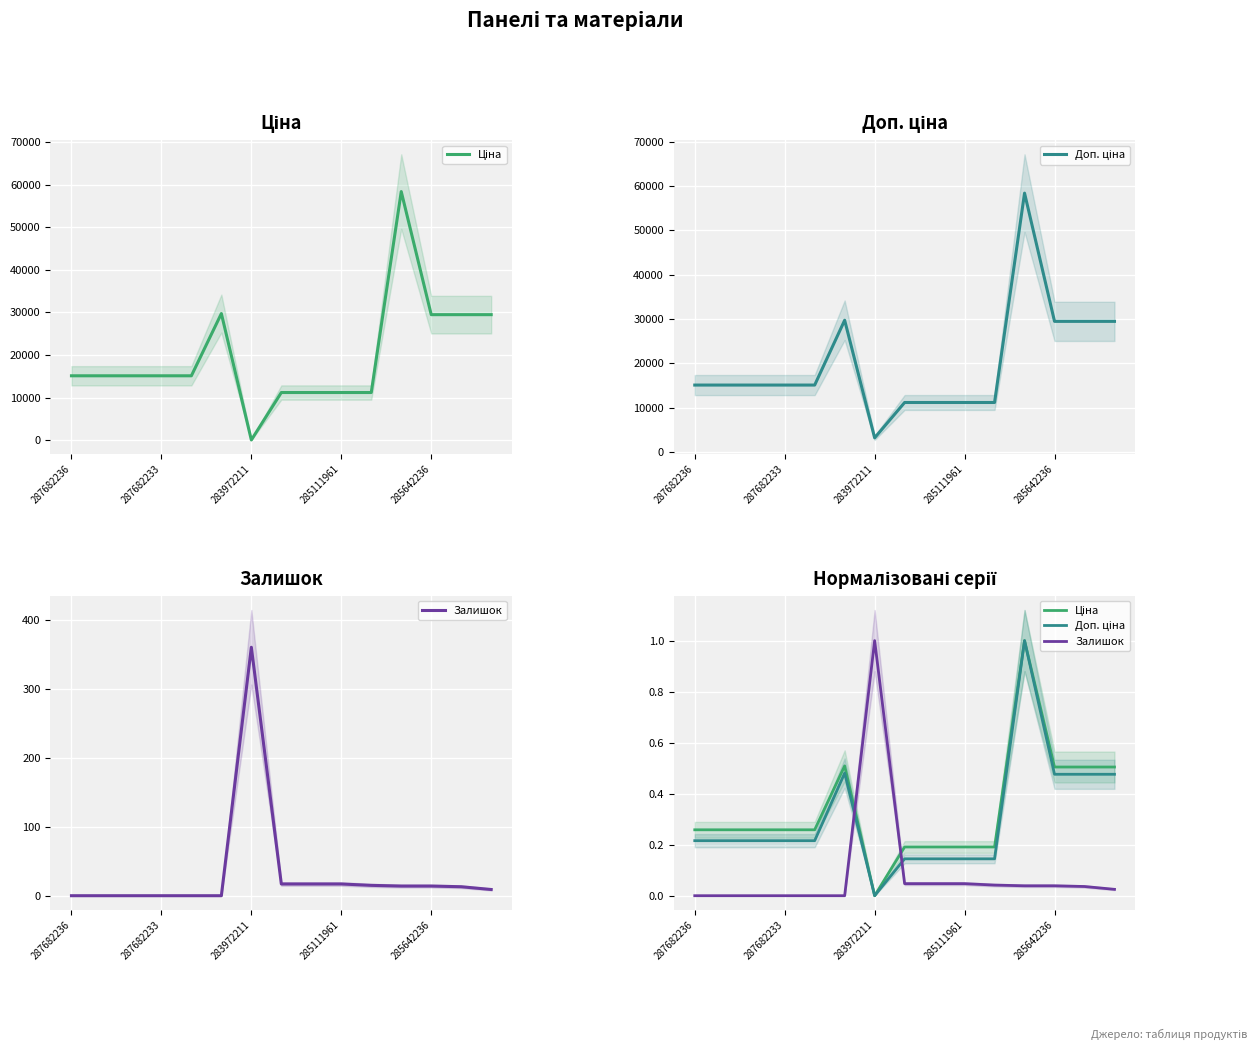

What is the average value of the Ціна series?

0.3